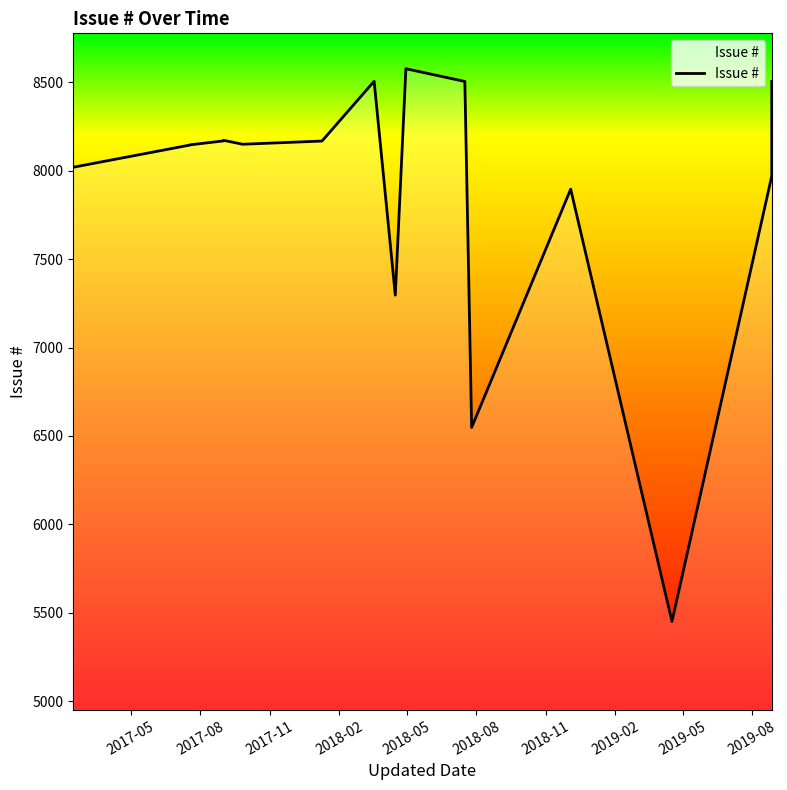

How many points are lower than both their immediate neighbors (excluding endpoints)?

4